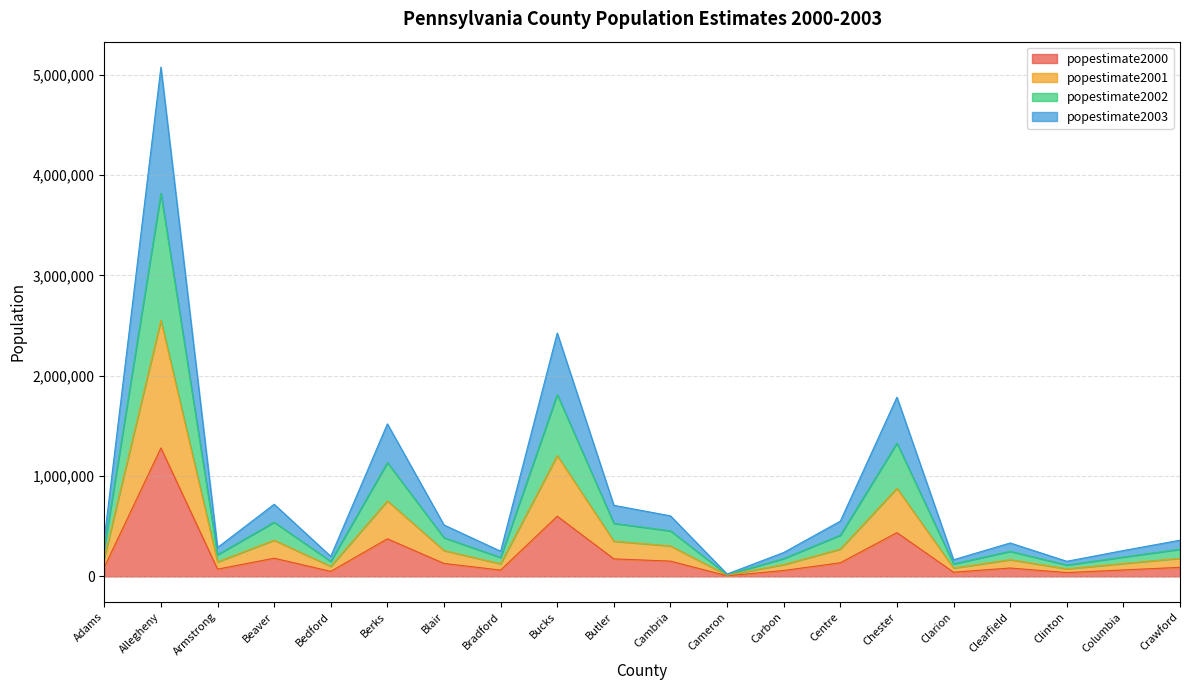

Where is popestimate2000 nearest to the value 642905?

Bucks